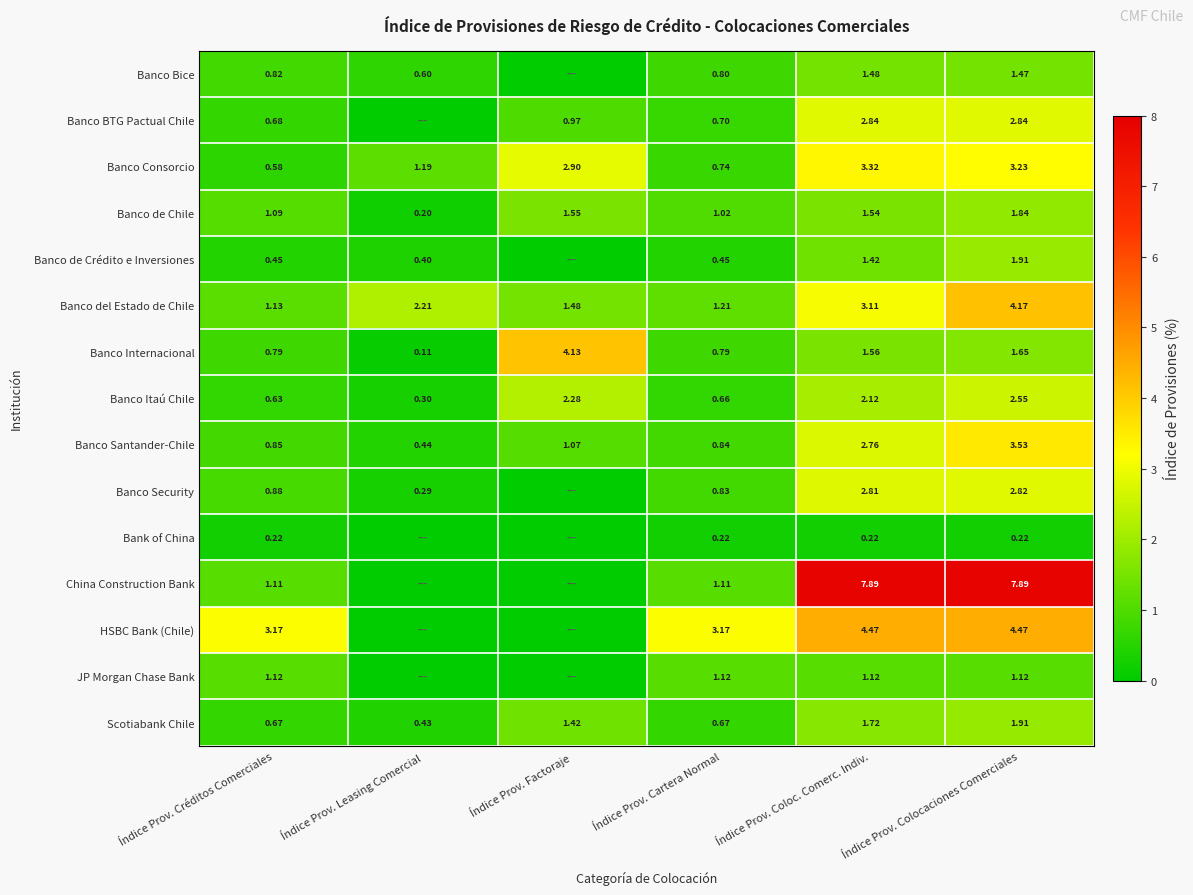

Where does the Scotiabank Chile series first go above 1?

Índice Prov. Factoraje